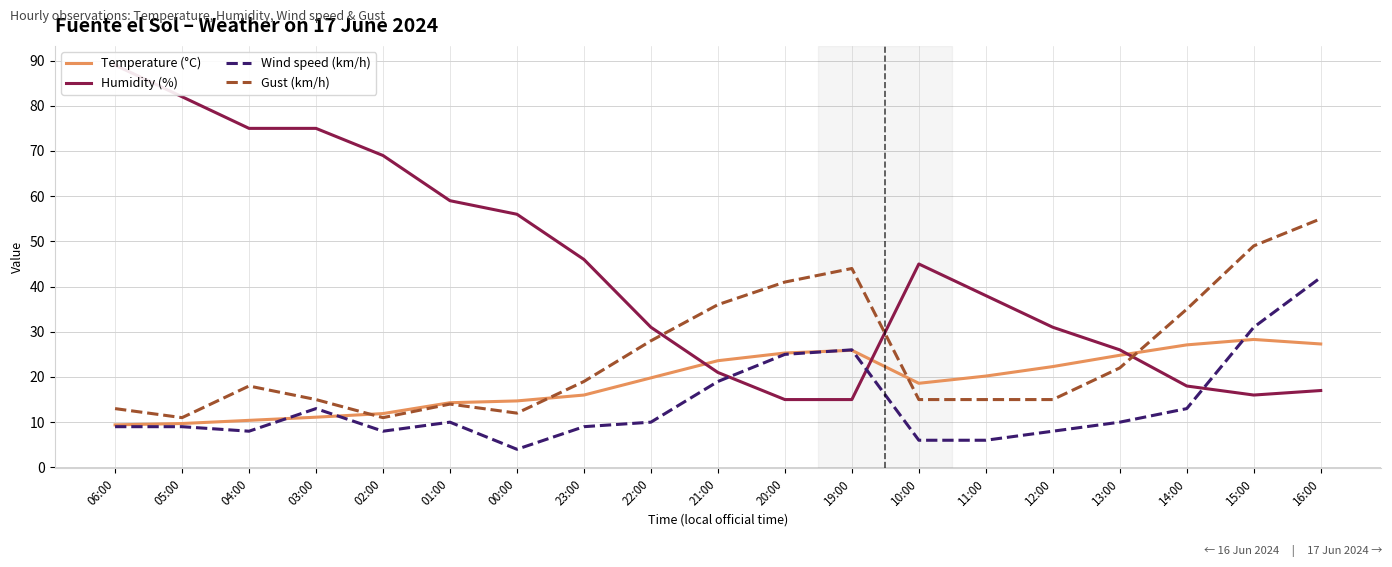

Between 20:00 and 11:00, which is larger?

20:00